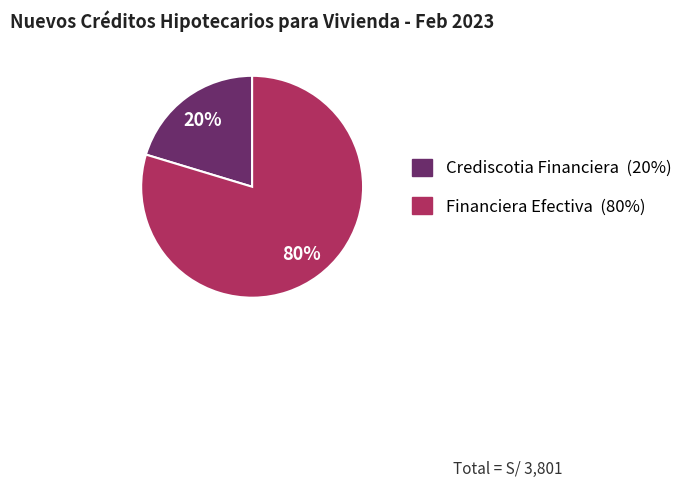

What percentage is the Financiera Efectiva slice, to the nearest percent?

80%